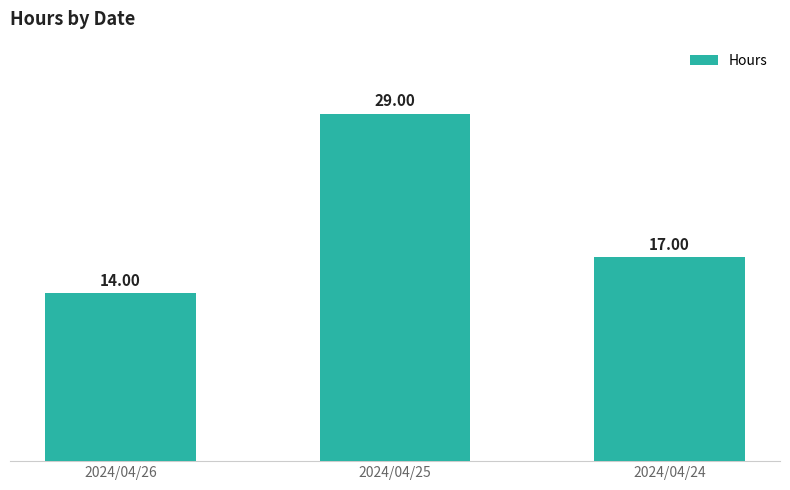

Reading right to left, extract all data points from this chart.

17	29	14